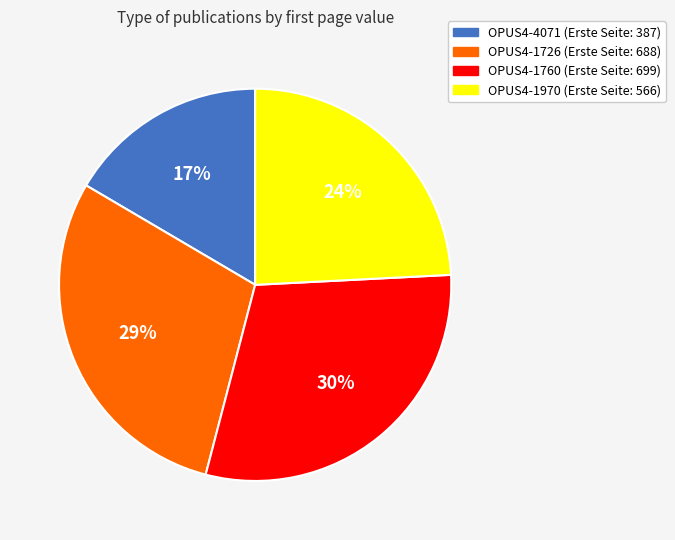

What is the smallest slice in the pie chart?

OPUS4-4071